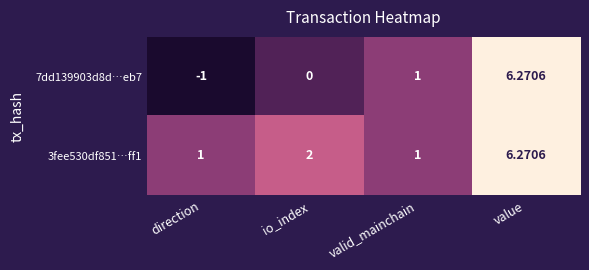

At which category does the chart reach its minimum across all series?

direction